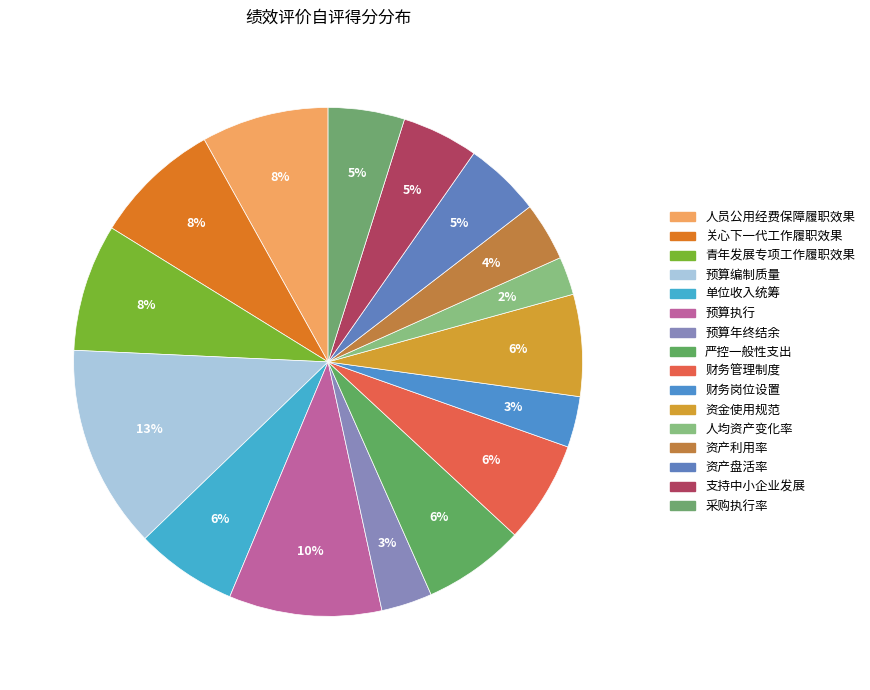

Rank the categories by value from lowest to highest.

人均资产变化率, 预算年终结余, 财务岗位设置, 资产利用率, 资产盘活率, 支持中小企业发展, 采购执行率, 单位收入统筹, 严控一般性支出, 财务管理制度, 资金使用规范, 人员公用经费保障履职效果, 关心下一代工作履职效果, 青年发展专项工作履职效果, 预算执行, 预算编制质量